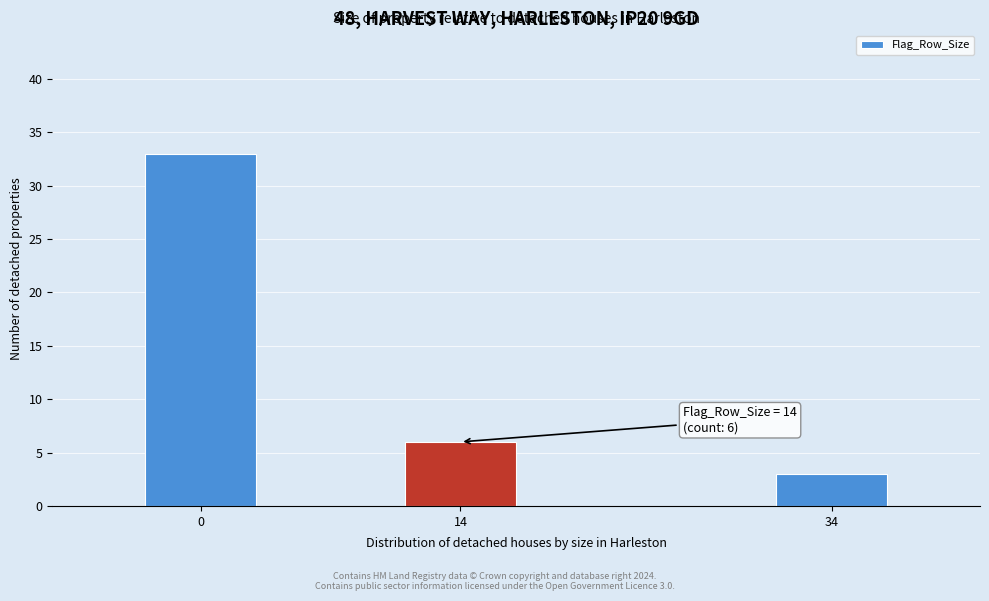

Reading right to left, list all the values displayed in this chart.

34=3	14=6	0=33